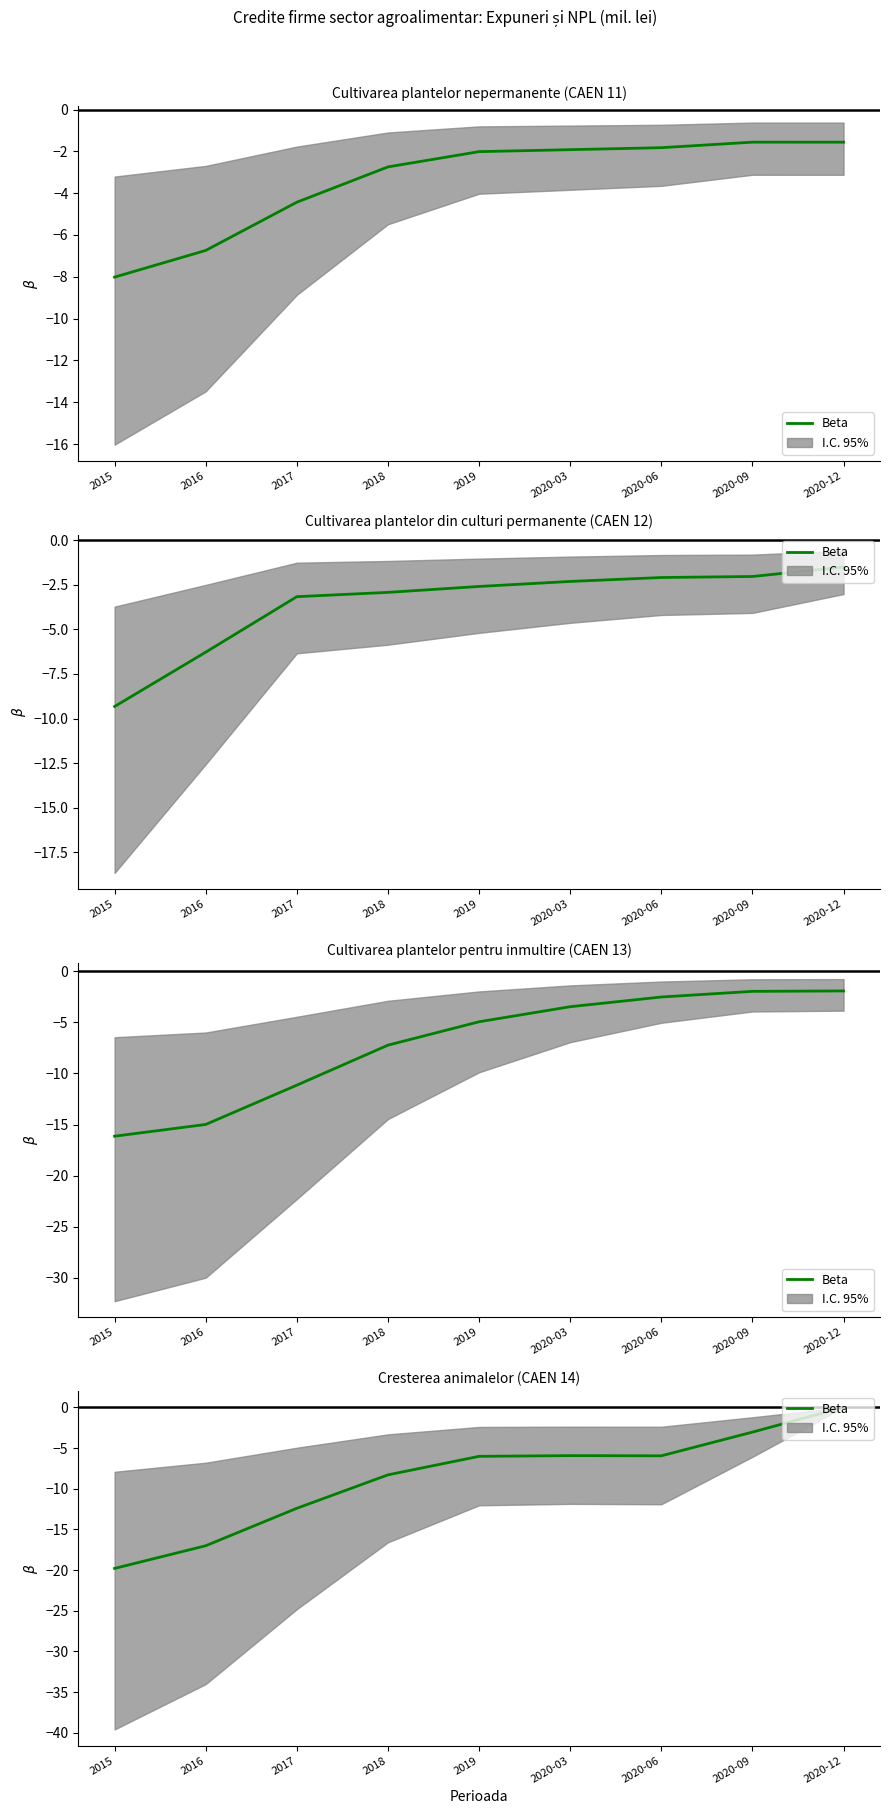

What is the value of the 3rd point from the left?

-12.4